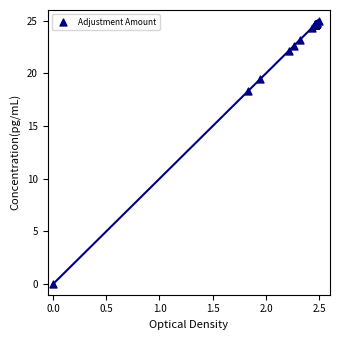

What Y value in the scatter plot is closest to 12?

18.3